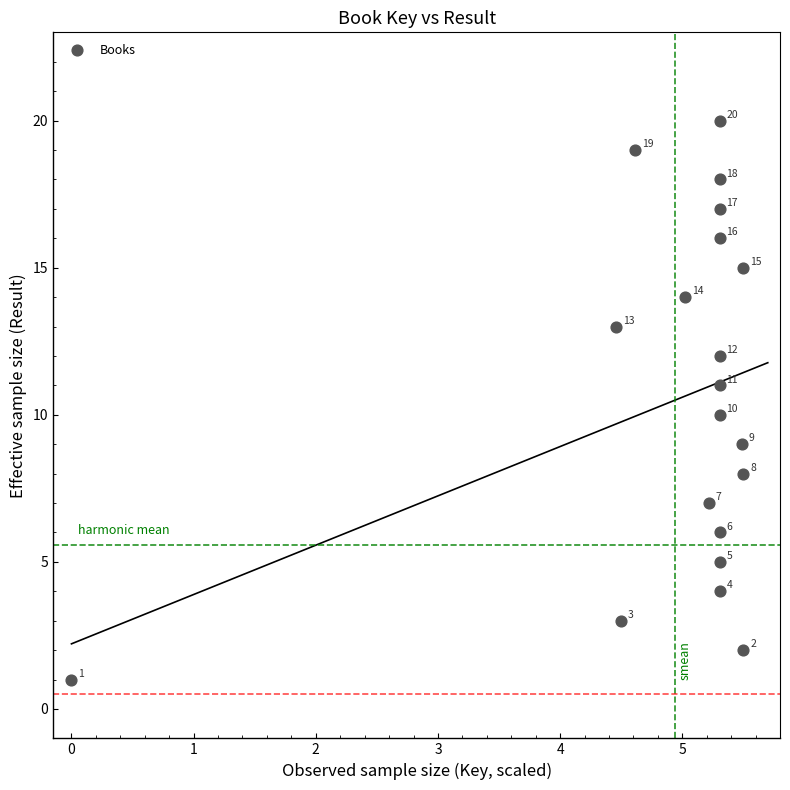

What is the range of Y values (max minus min)?

19